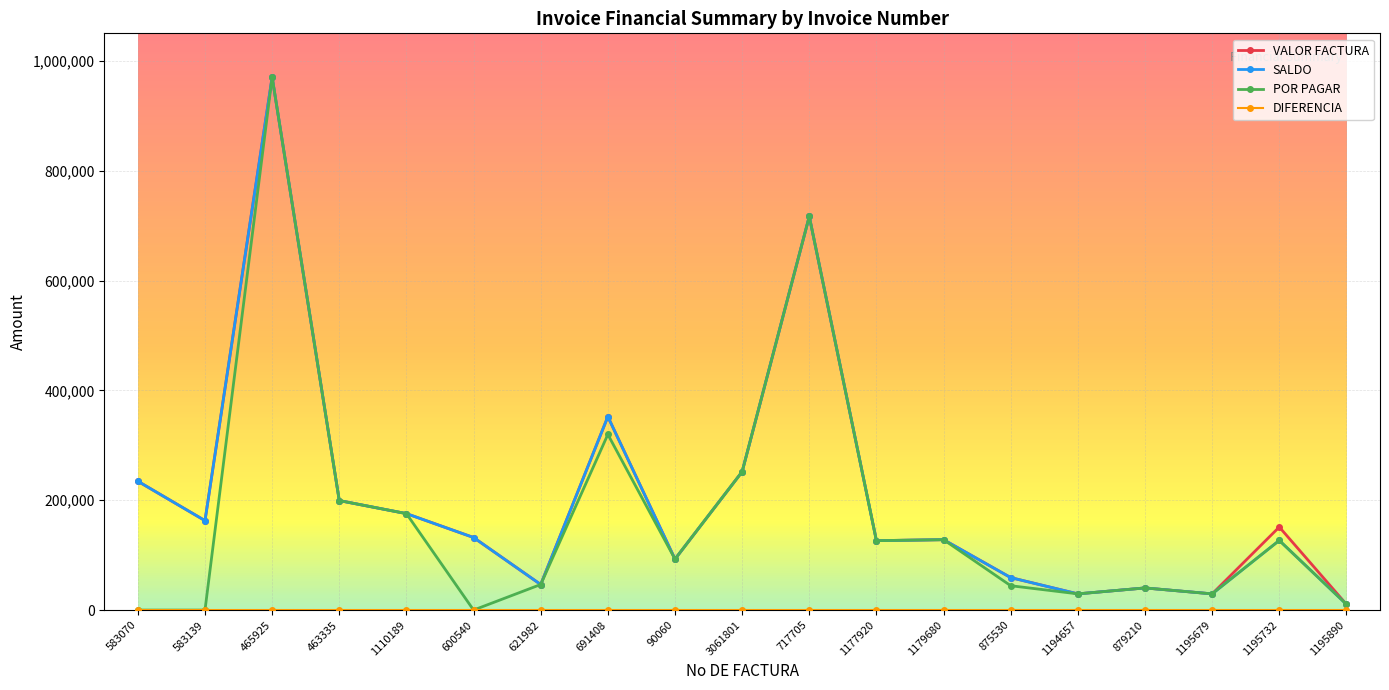

At which label is VALOR FACTURA closest to 490407?

691408